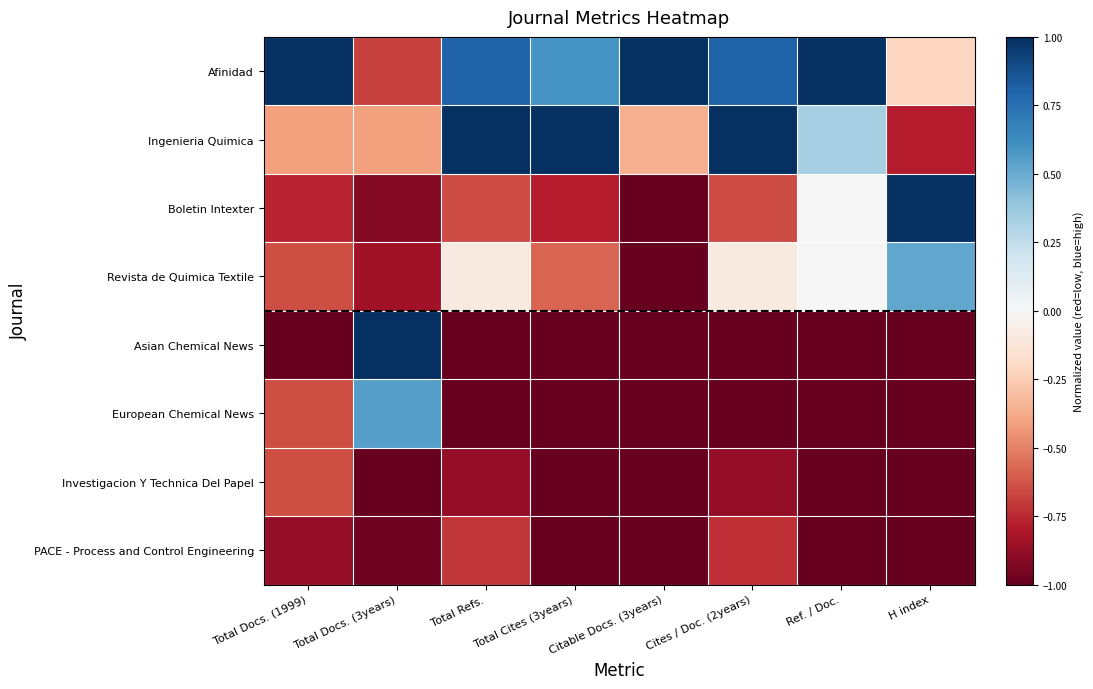

At how many categories does at least one series exceed 0?

8